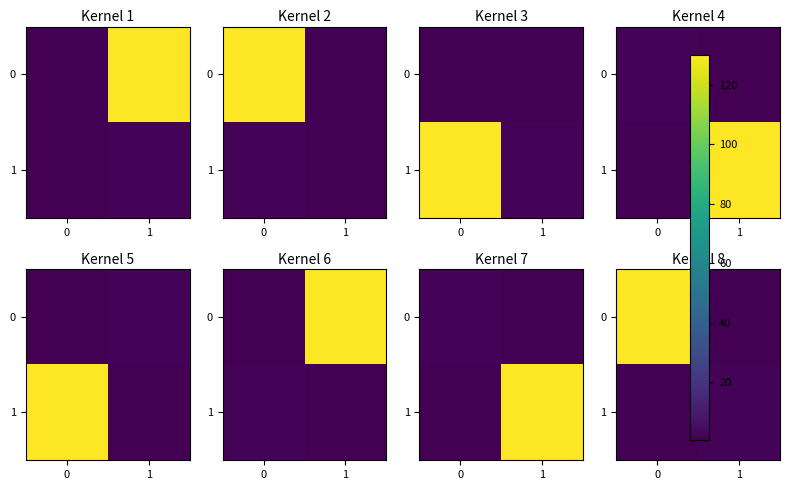

What is the maximum value for 0?

130.0